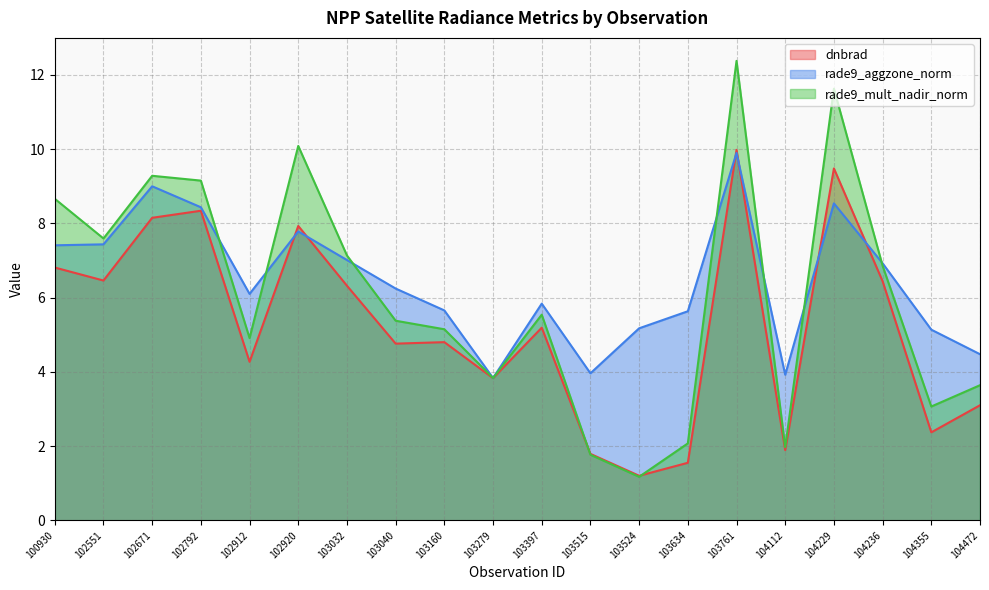

Which series has the largest range (max minus min)?

rade9_mult_nadir_norm